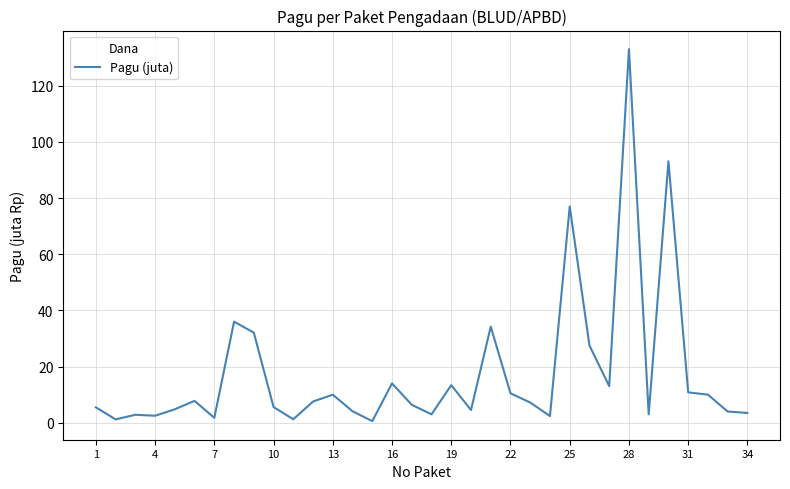

What is the smallest value displayed?

0.6